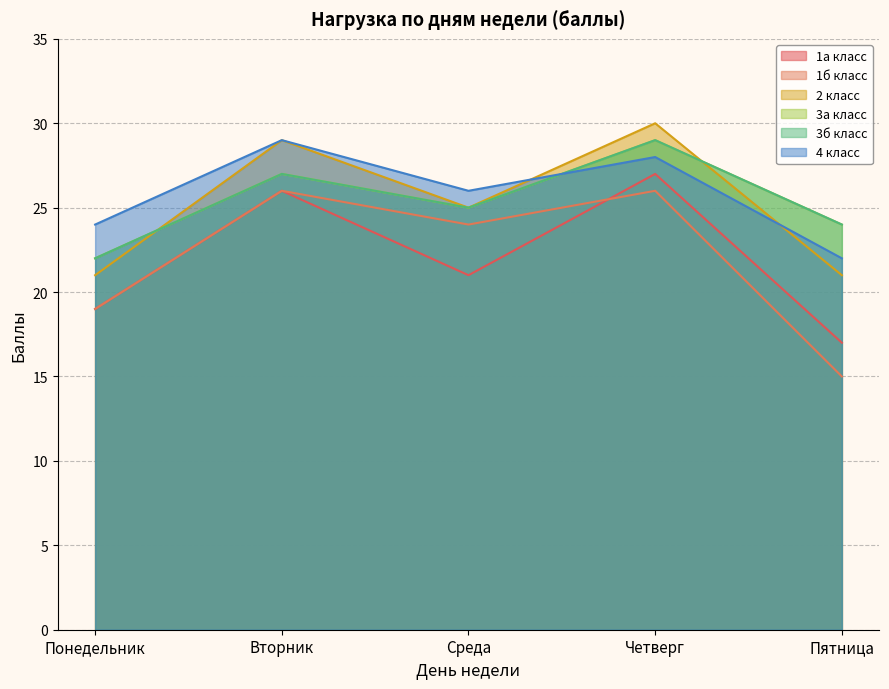

How many series are shown in this chart?

6